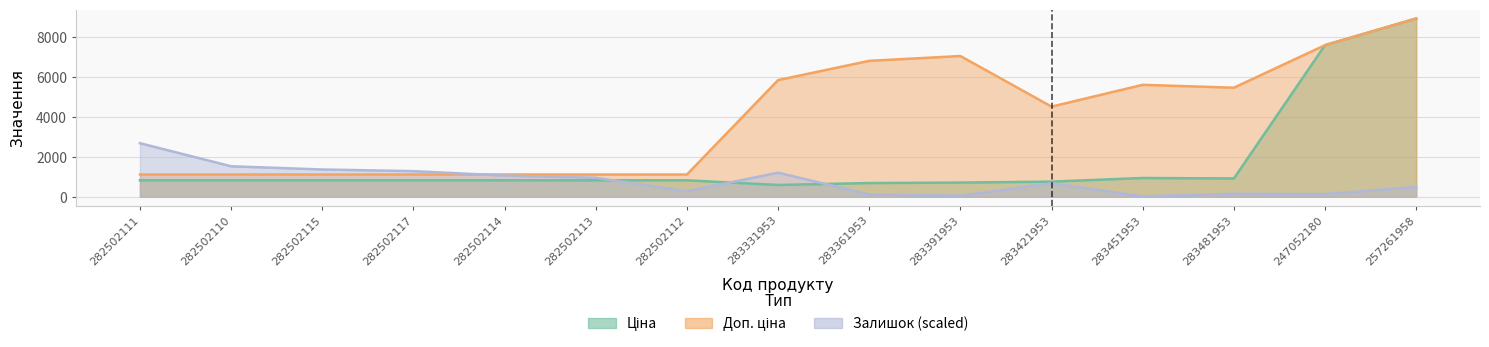

What is the sum of the Ціна values at 247052180 and 283451953?

8531.1